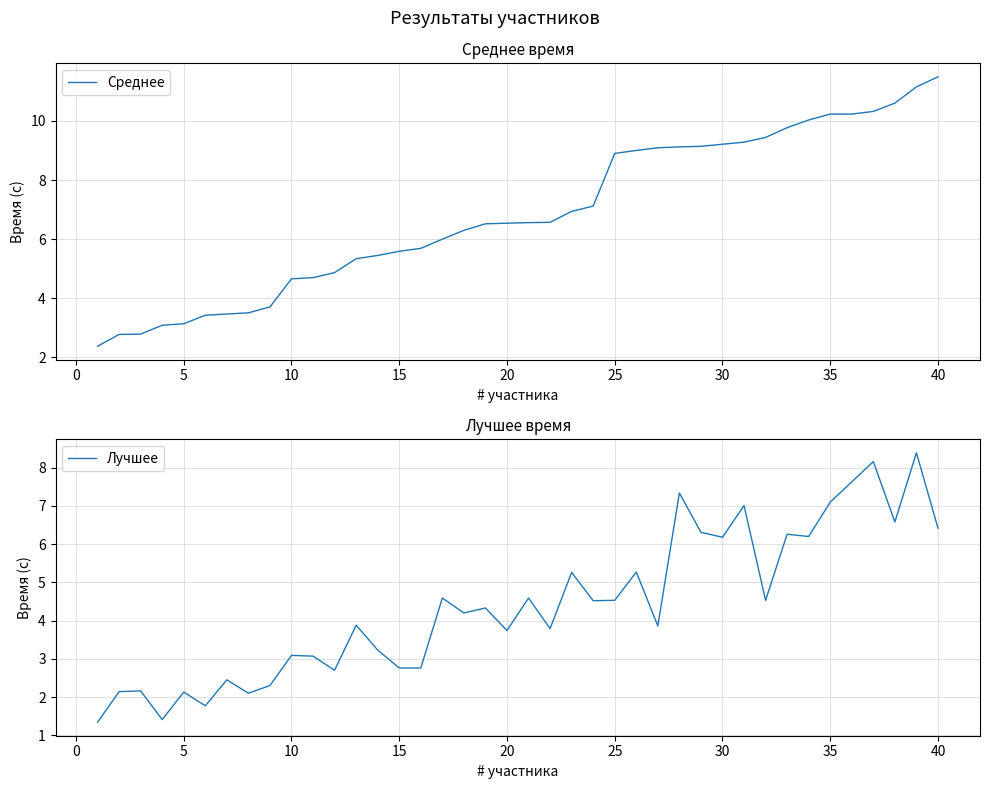

What is the highest value of the Среднее series?

11.5